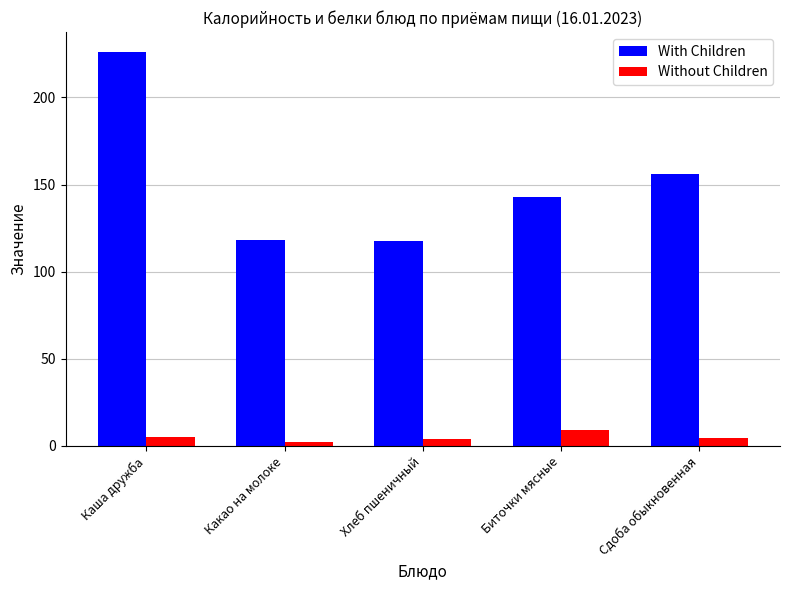

Which series has the largest range (max minus min)?

With Children